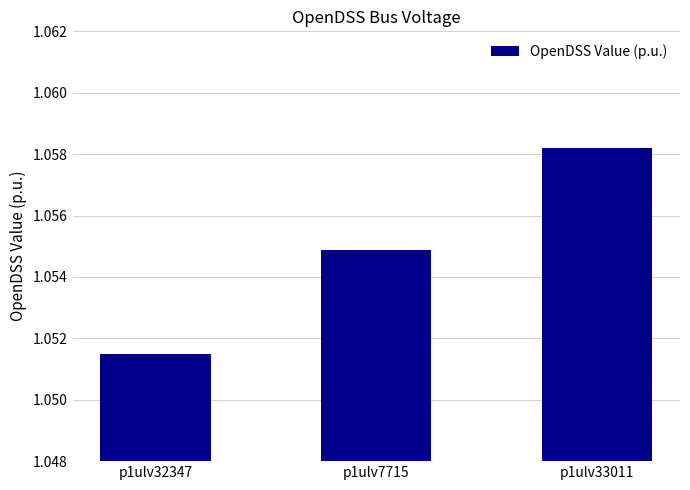

How many distinct data groups are displayed?

1